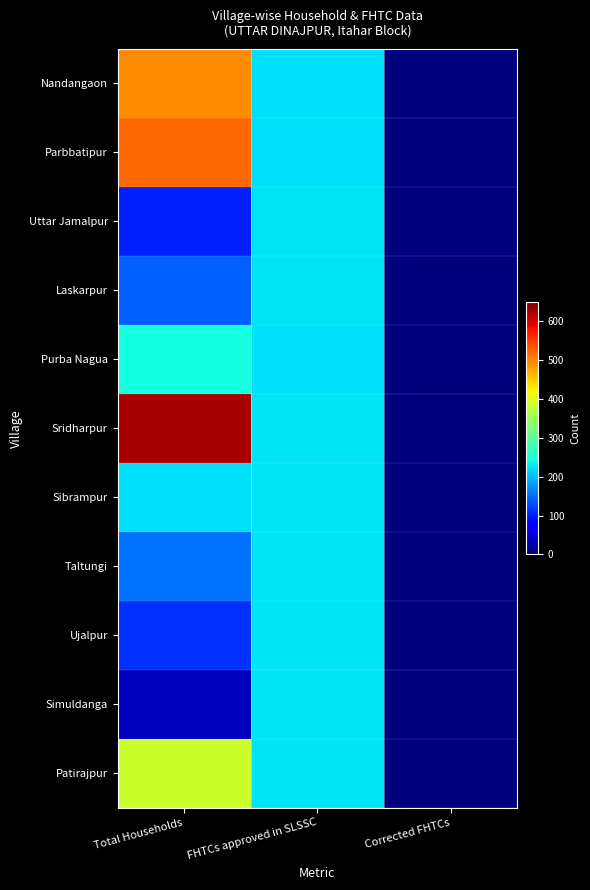

Which series changed the most between Total Households and FHTCs approved in SLSSC?

Sridharpur